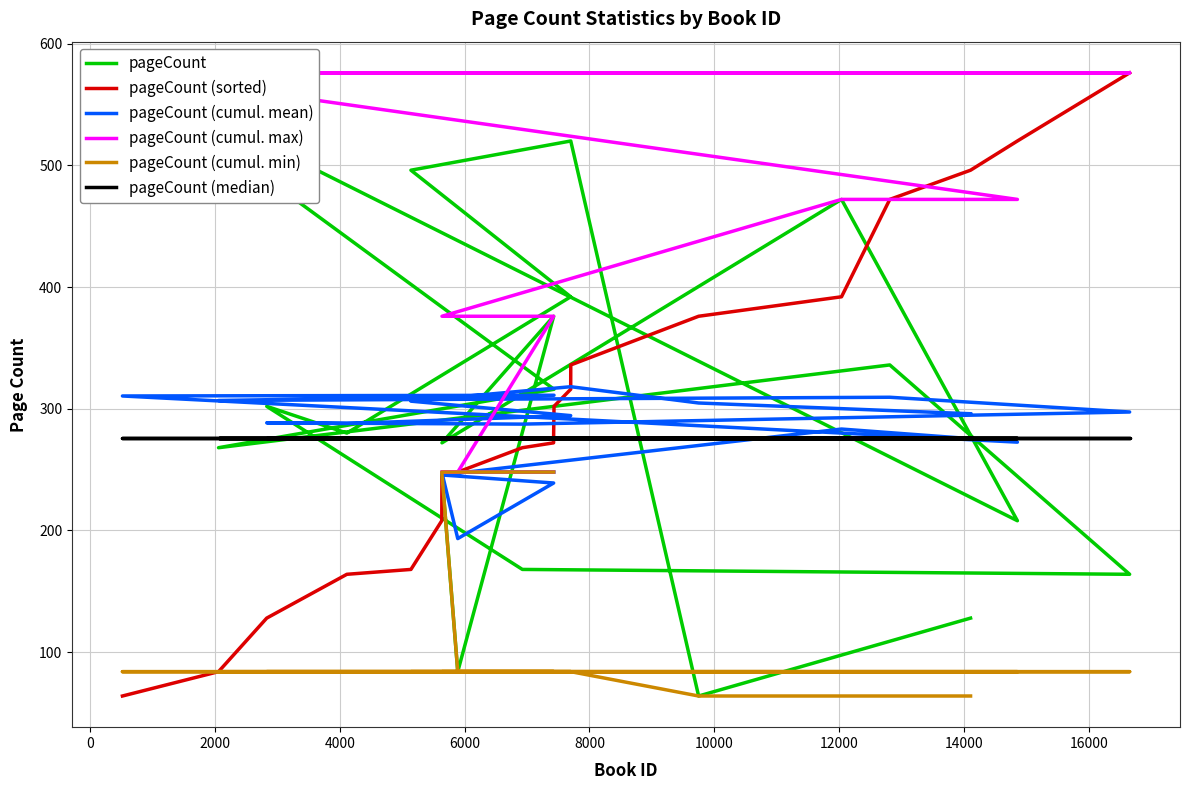

Where is the first local maximum for pageCount?

4000